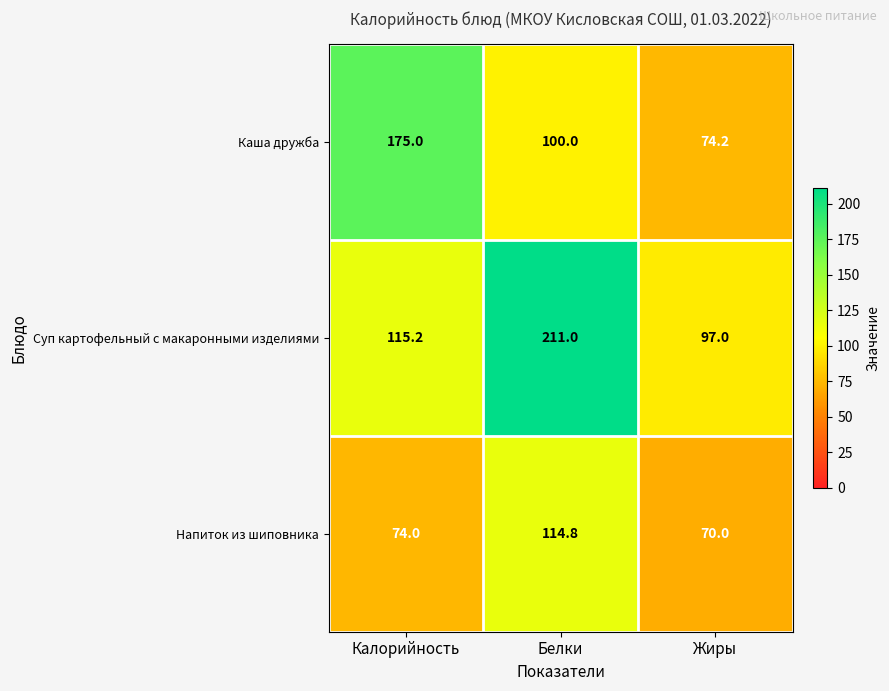

What is the difference between the second highest and minimum values in the Каша дружба series?

25.8